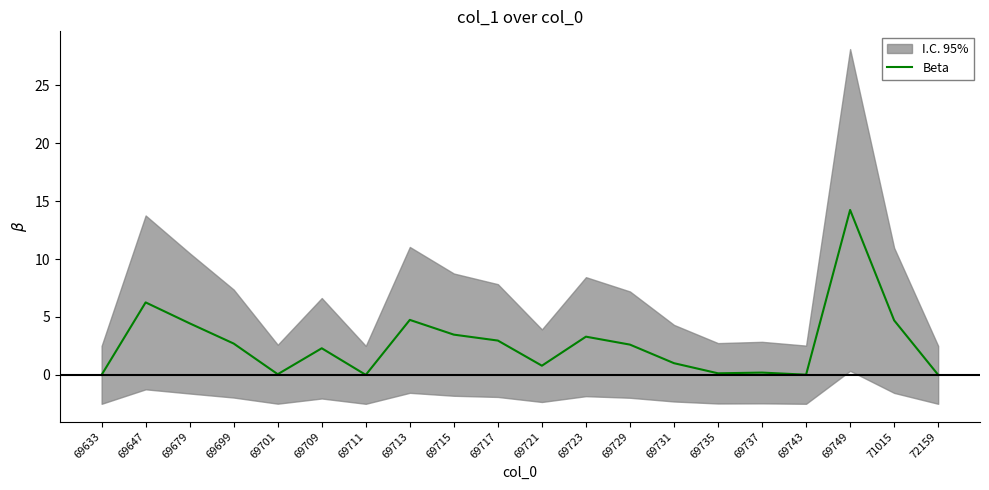

Reading right to left, transcribe all the data shown in this chart.

0.0	4.7	14.2	0.0	0.2	0.1	1.0	2.6	3.3	0.8	3.0	3.5	4.7	0.0	2.3	0.1	2.7	4.4	6.3	0.0